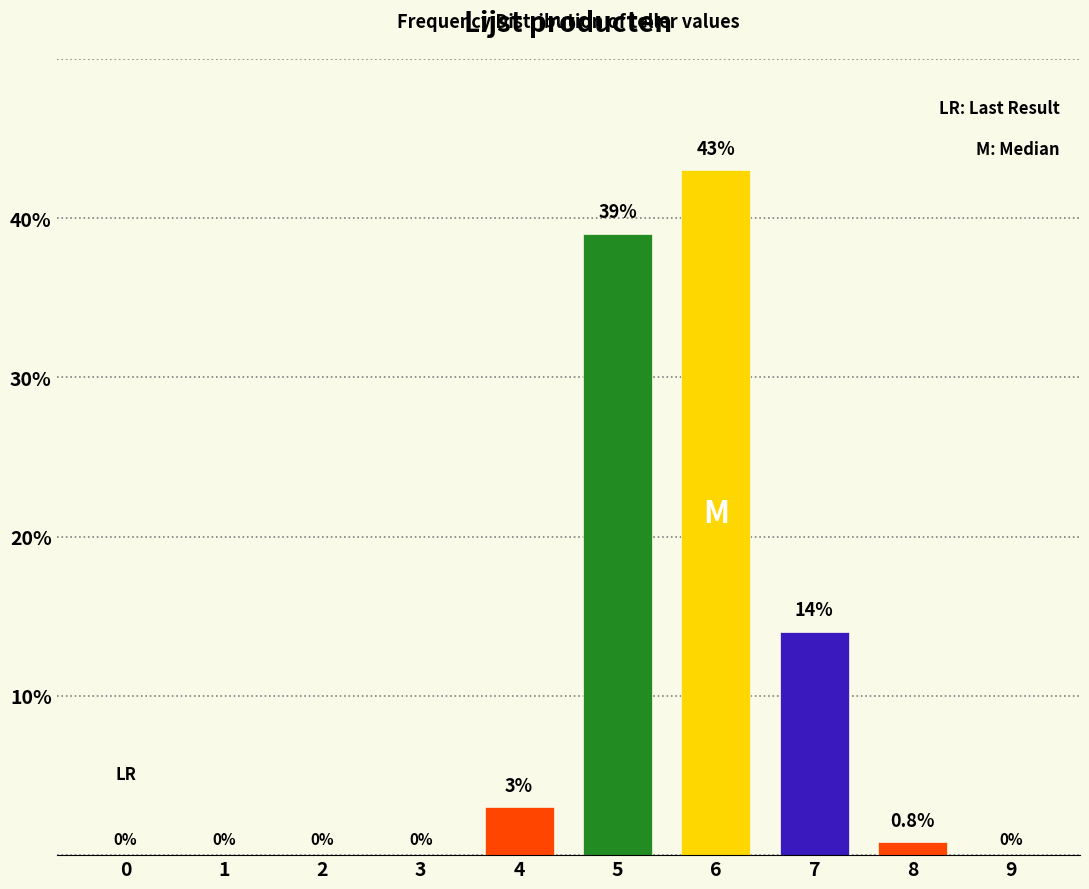

Reading left to right, what are all the values shown in this chart?

0=0.0	1=0.0	2=0.0	3=0.0	4=3.0	5=39.0	6=43.0	7=14.0	8=0.8	9=0.0